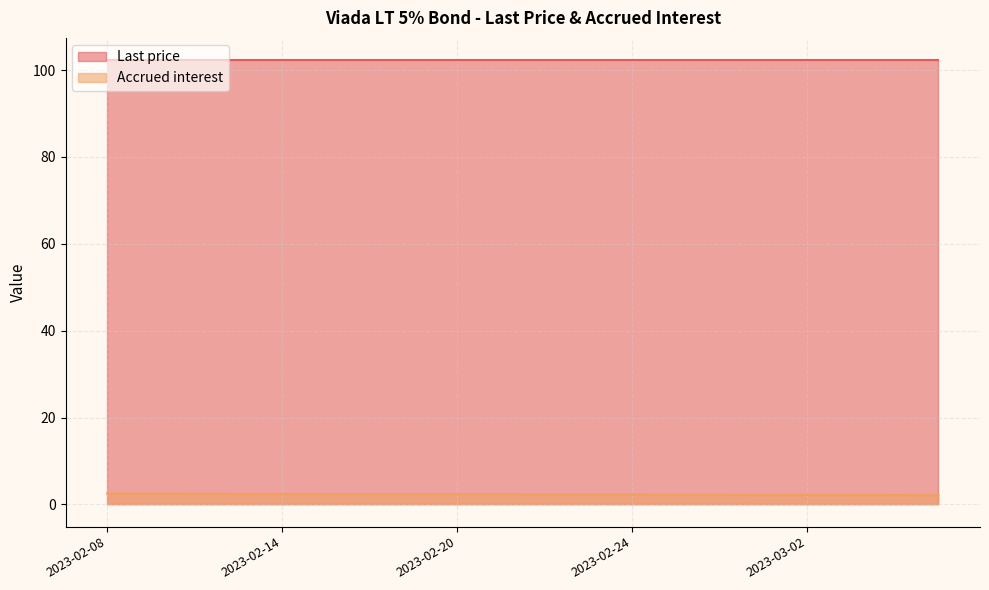

Is it true that the value at 2023-02-10 is 2.5?

True